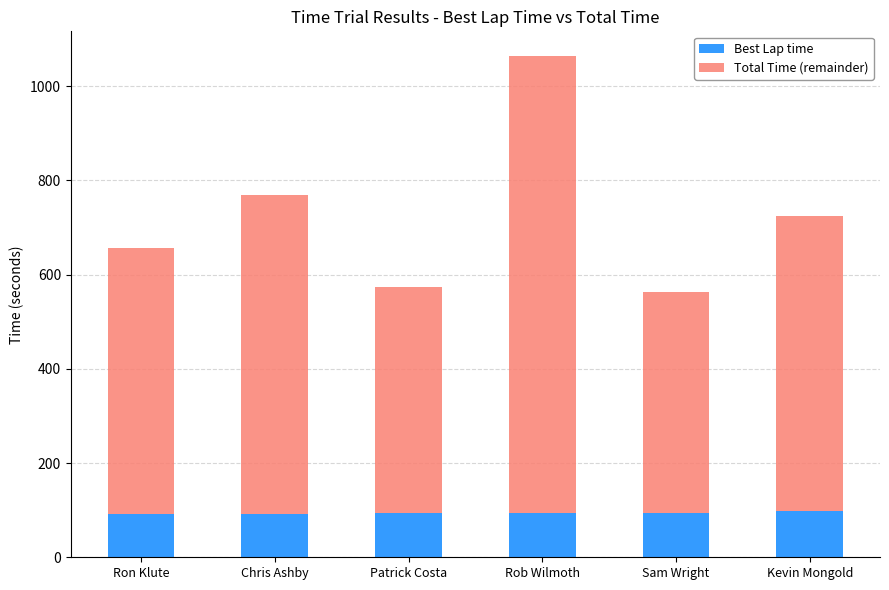

How many categories are shown in the chart?

6